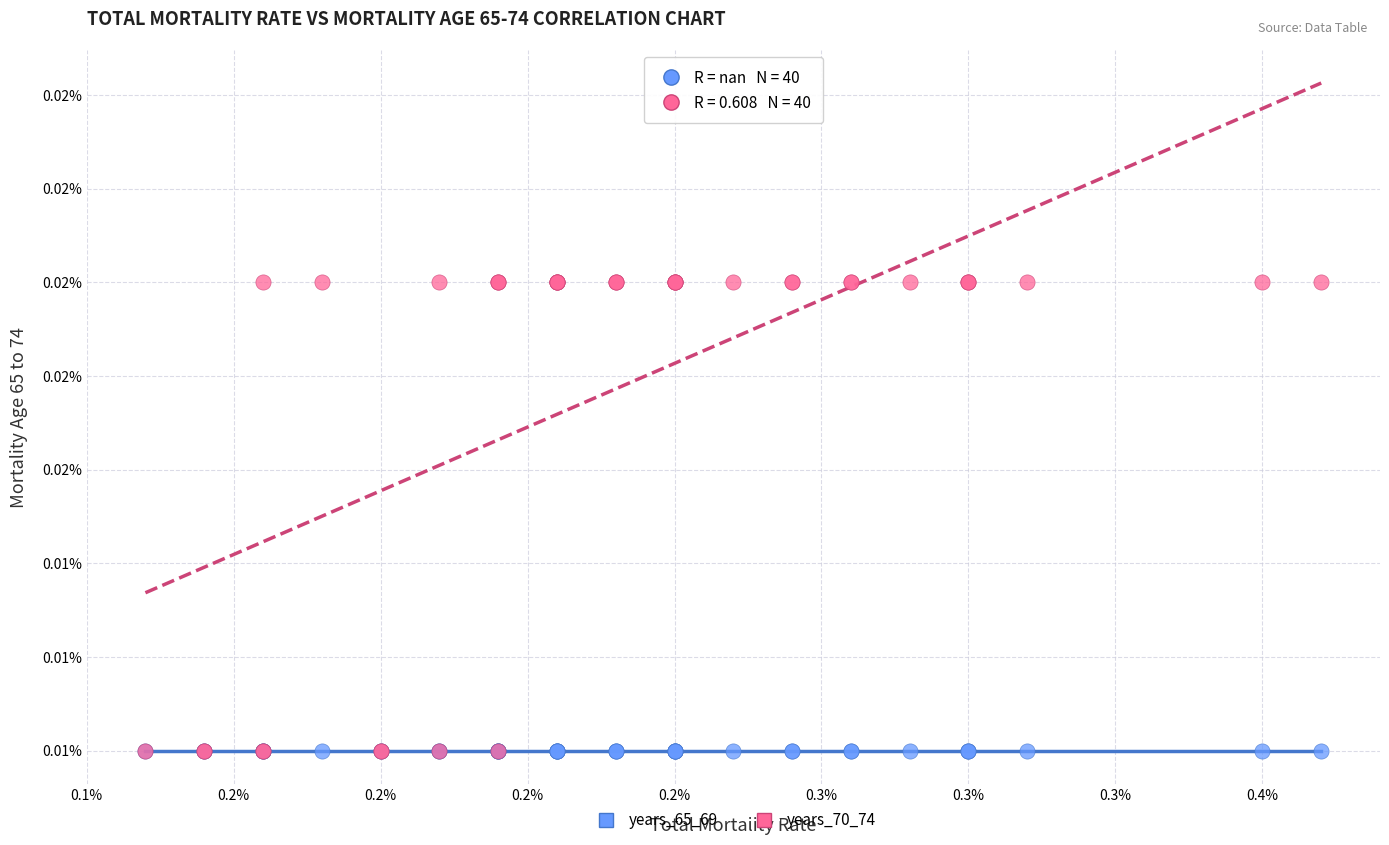

Which series reaches the maximum Y coordinate?

years_70_74